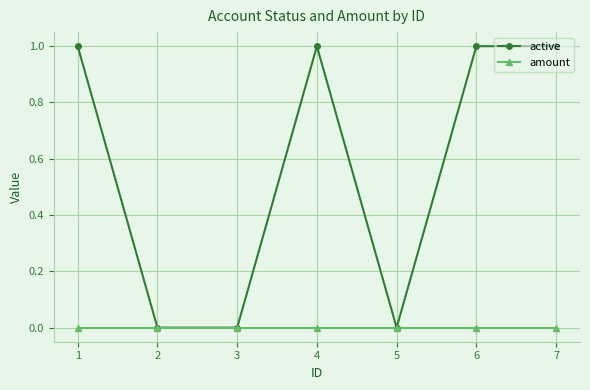

Which series has the largest total across all categories?

active